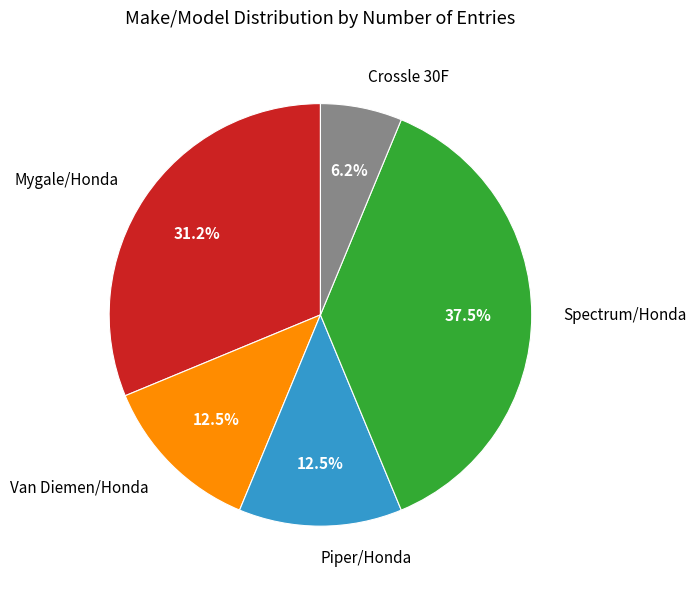

Do Piper/Honda and Mygale/Honda together represent more than half of the pie?

No